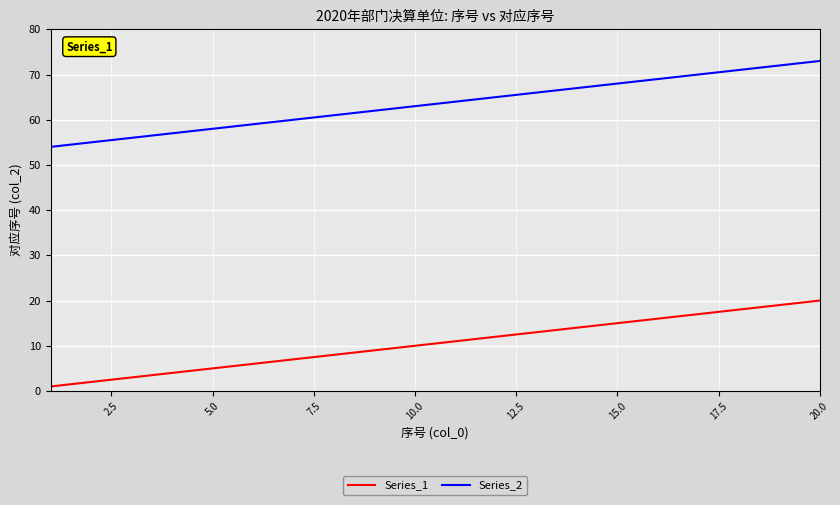

What is the minimum value for Series_1?

1